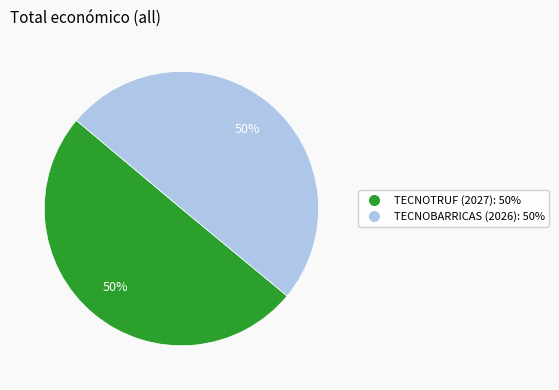

True or false: TECNOBARRICAS (2026) accounts for 50% of the total.

True